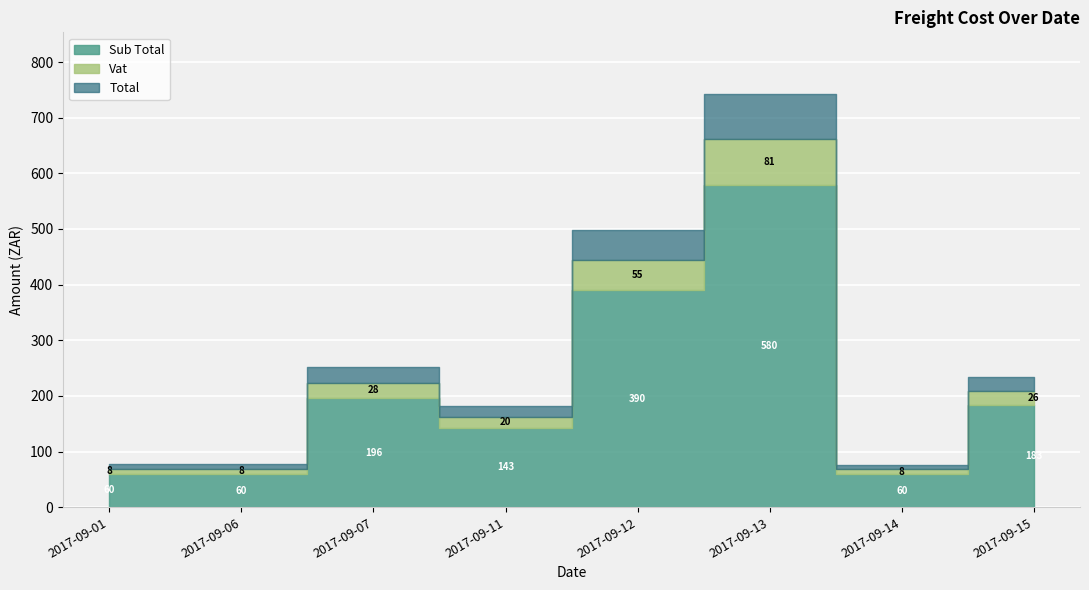

How many data points in Vat are above 209?

4